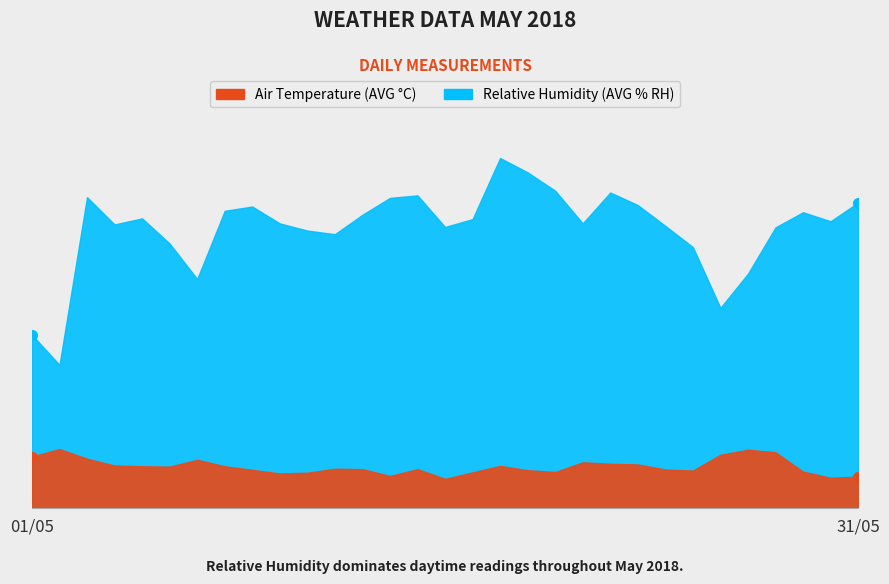

Rank the series by their average value, from lowest to highest.

Air Temperature (AVG C), Relative Humidity (AVG % RH)